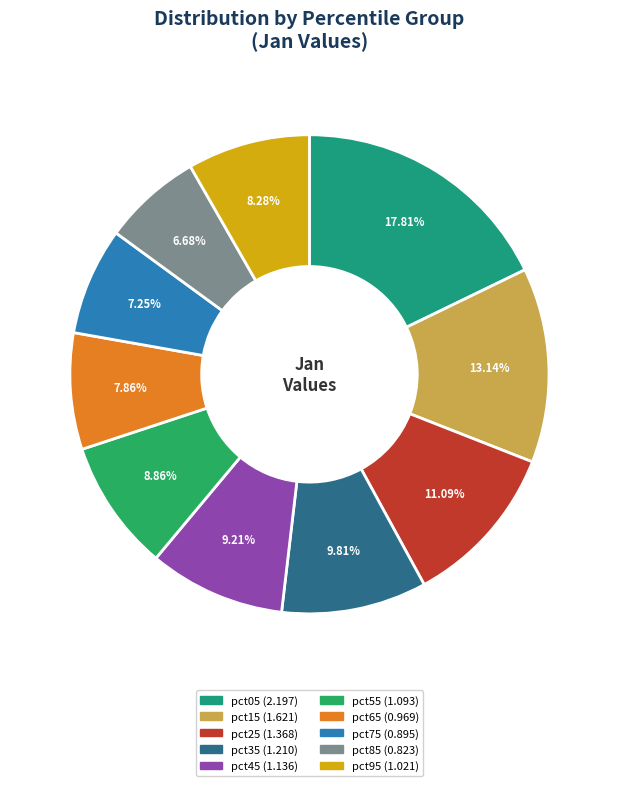

Is the sum of pct95 and pct75 greater than half?

No